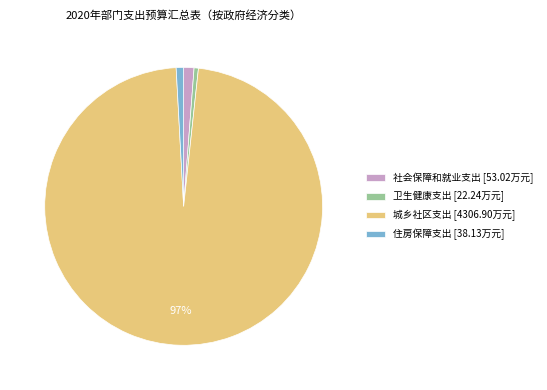

Do 社会保障和就业支出 [53.02万元] and 住房保障支出 [38.13万元] together represent more than half of the pie?

No